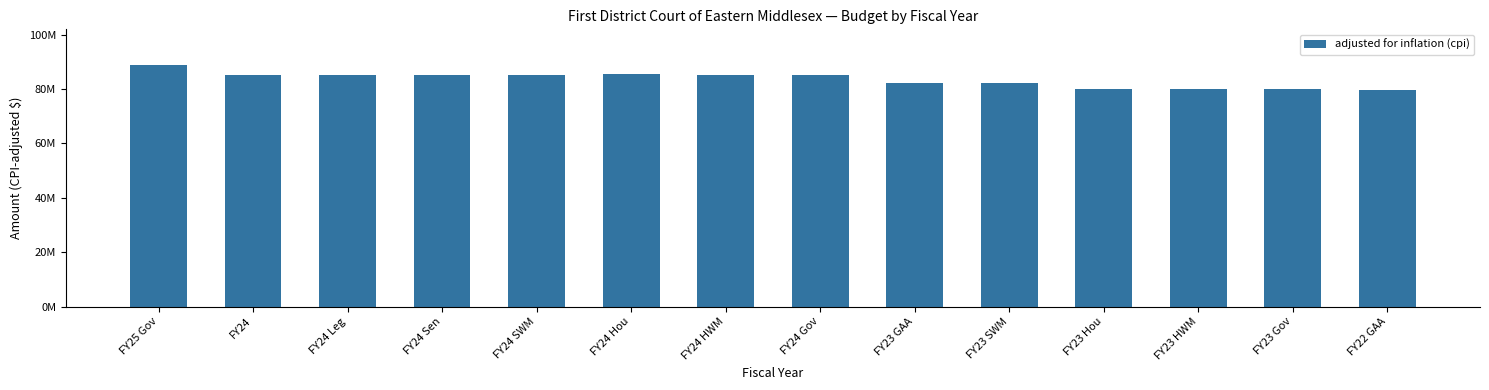

Are the bars horizontal?

No